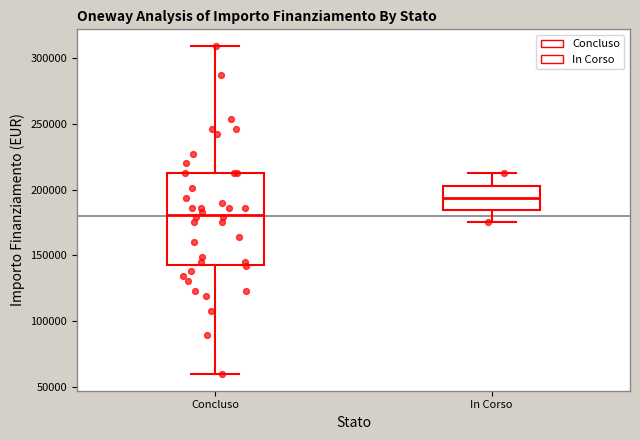

Reading left to right, transcribe this box plot: for each box, give where its median line is, the range the box spans, and where its two whiskers end, as read against the y-axis. The values are not printed on the chart, so give them approximately, as read against the axis.

Concluso: median 180000, box 145000 to 210000, whiskers 60000 to 310000
In Corso: median 195000, box 185000 to 205000, whiskers 175000 to 210000